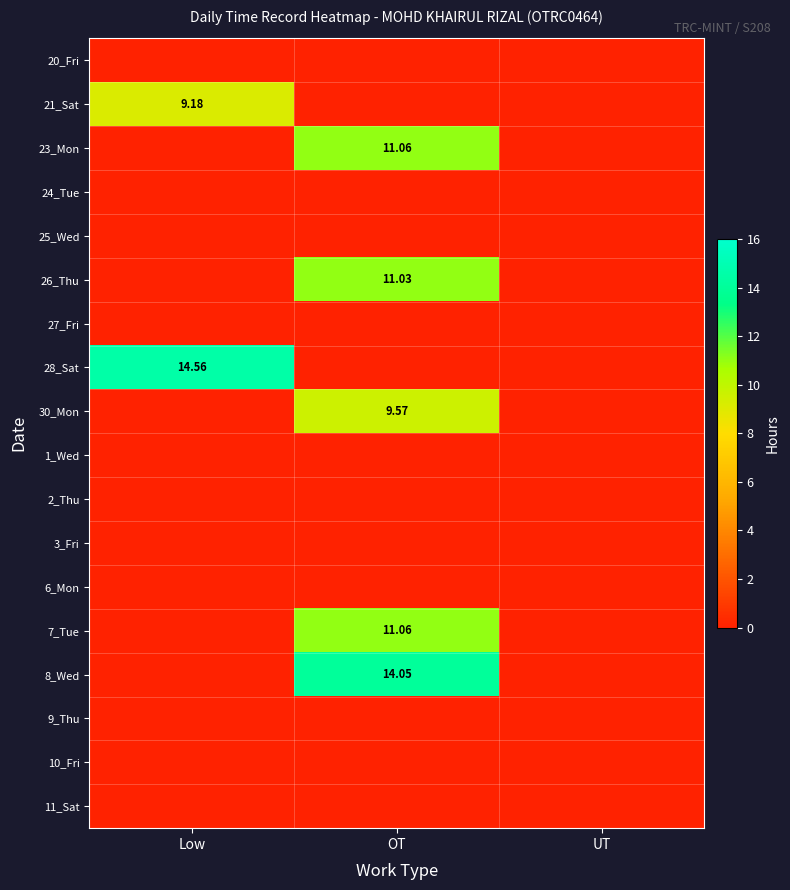

Between Low and UT, which series saw the biggest shift?

28_Sat